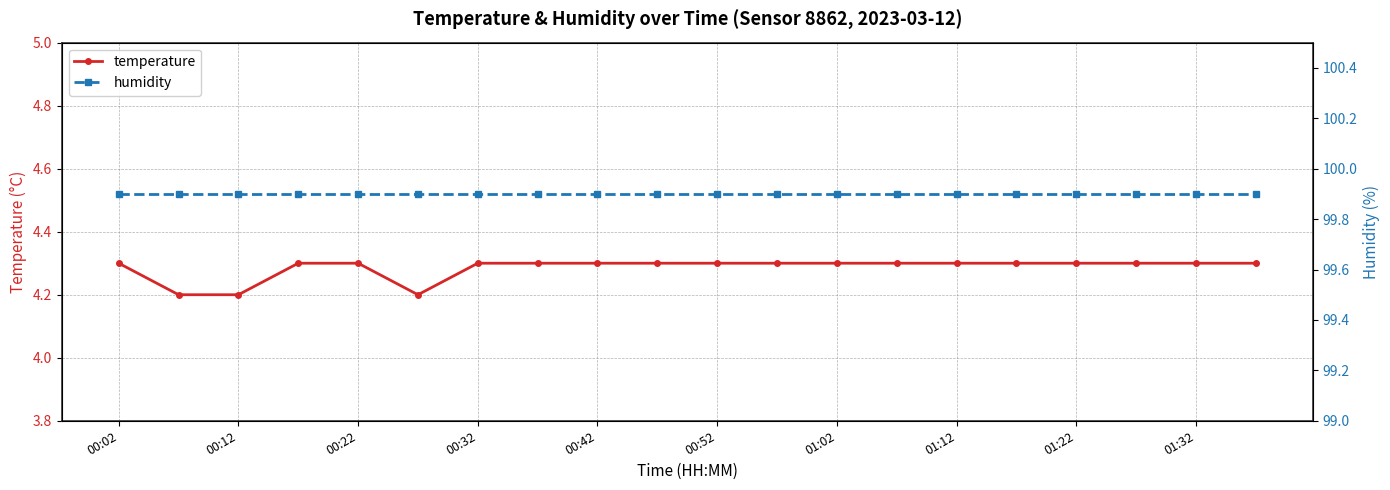

How many temperature values are between 4 and 5?

20